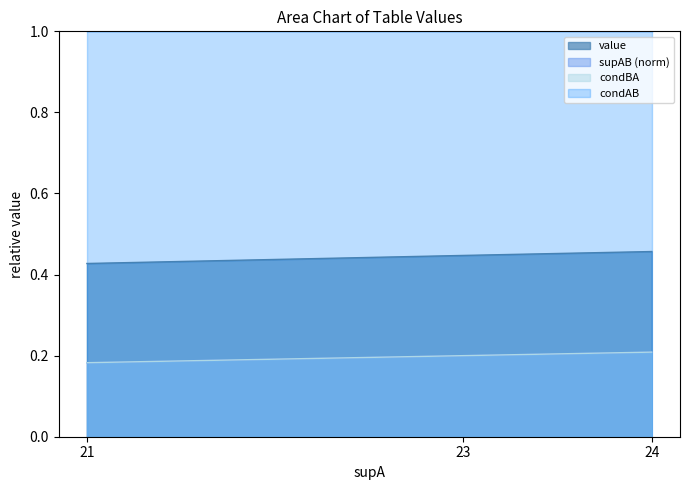

Does the chart display data point markers on the line(s)?

No